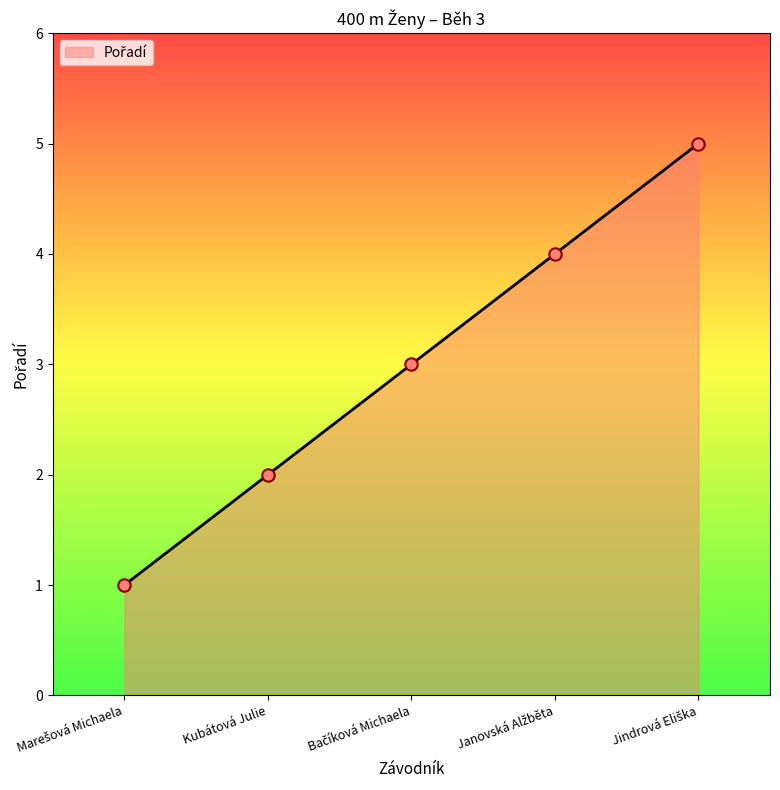

What is the sum of all values?

15